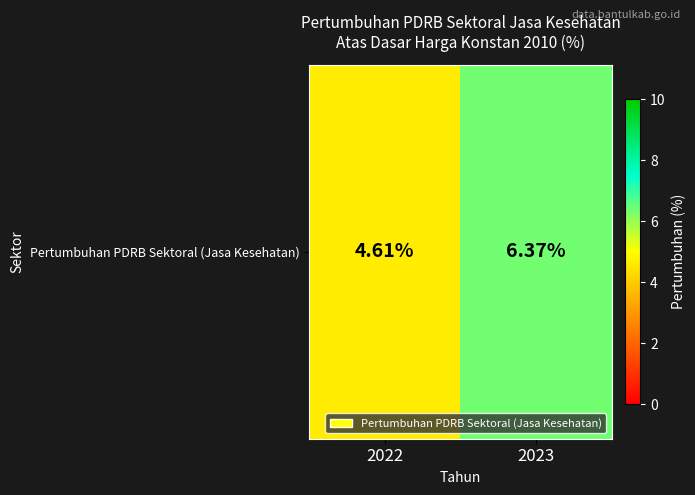

At which category does the chart reach its minimum across all series?

2022